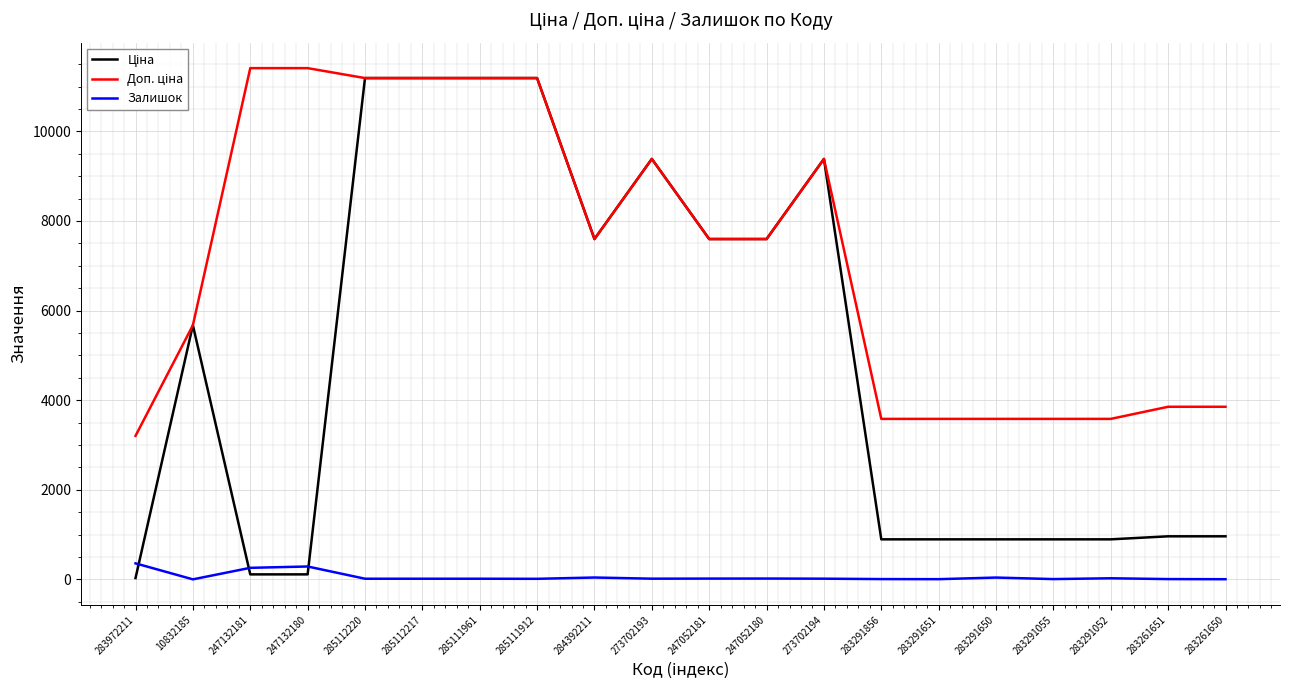

What is the maximum value shown in the chart?

11410.0